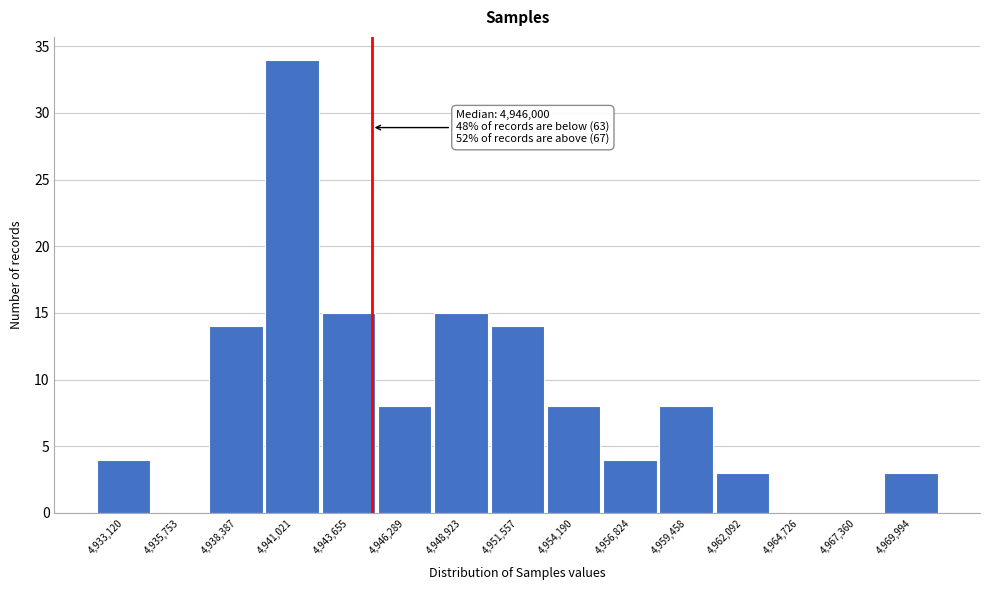

Reading left to right, list all the values displayed in this chart.

4,933,120=4	4,935,753=0	4,938,387=14	4,941,021=34	4,943,655=15	4,946,289=8	4,948,923=15	4,951,557=14	4,954,190=8	4,956,824=4	4,959,458=8	4,962,092=3	4,964,726=0	4,967,360=0	4,969,994=3